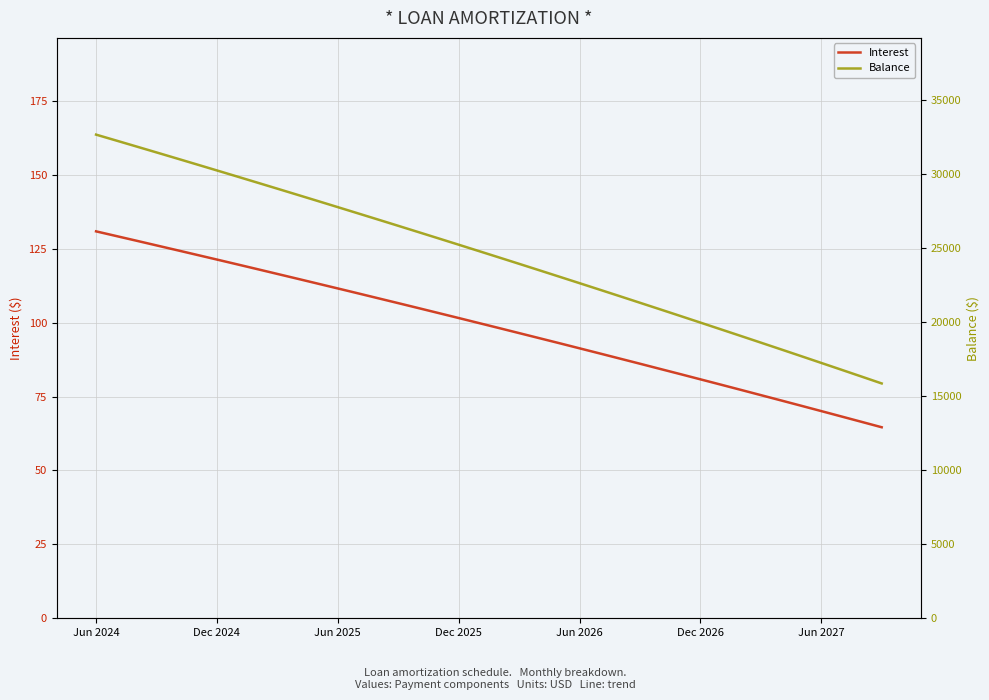

What is the highest value of the Interest series?

130.9